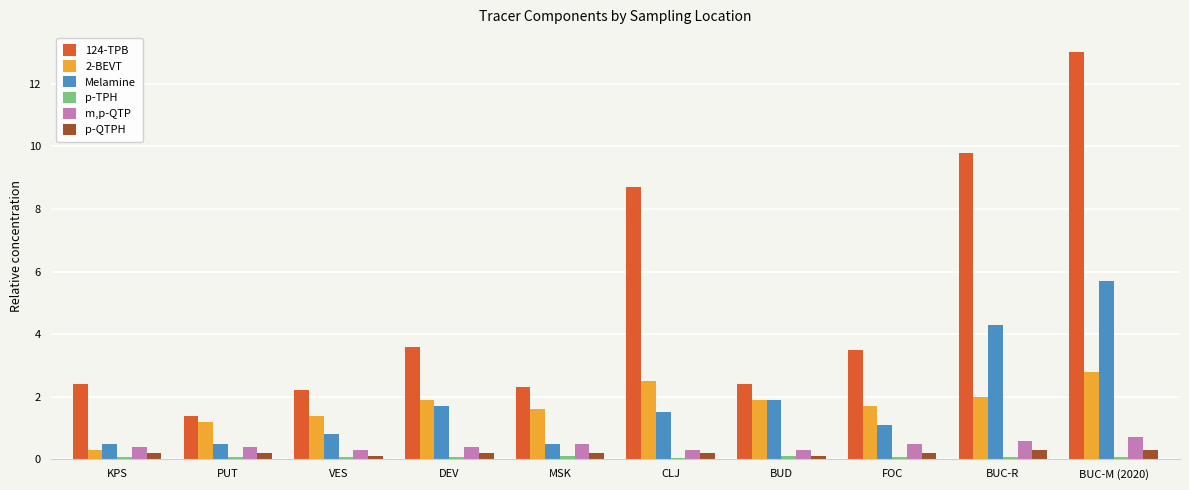

Which label corresponds to the largest value in the chart?

BUC-M (2020)